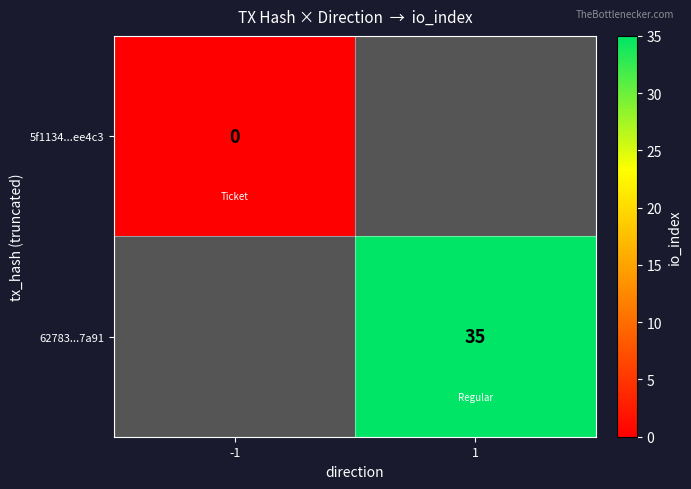

What is the maximum value shown in the chart?

35.0